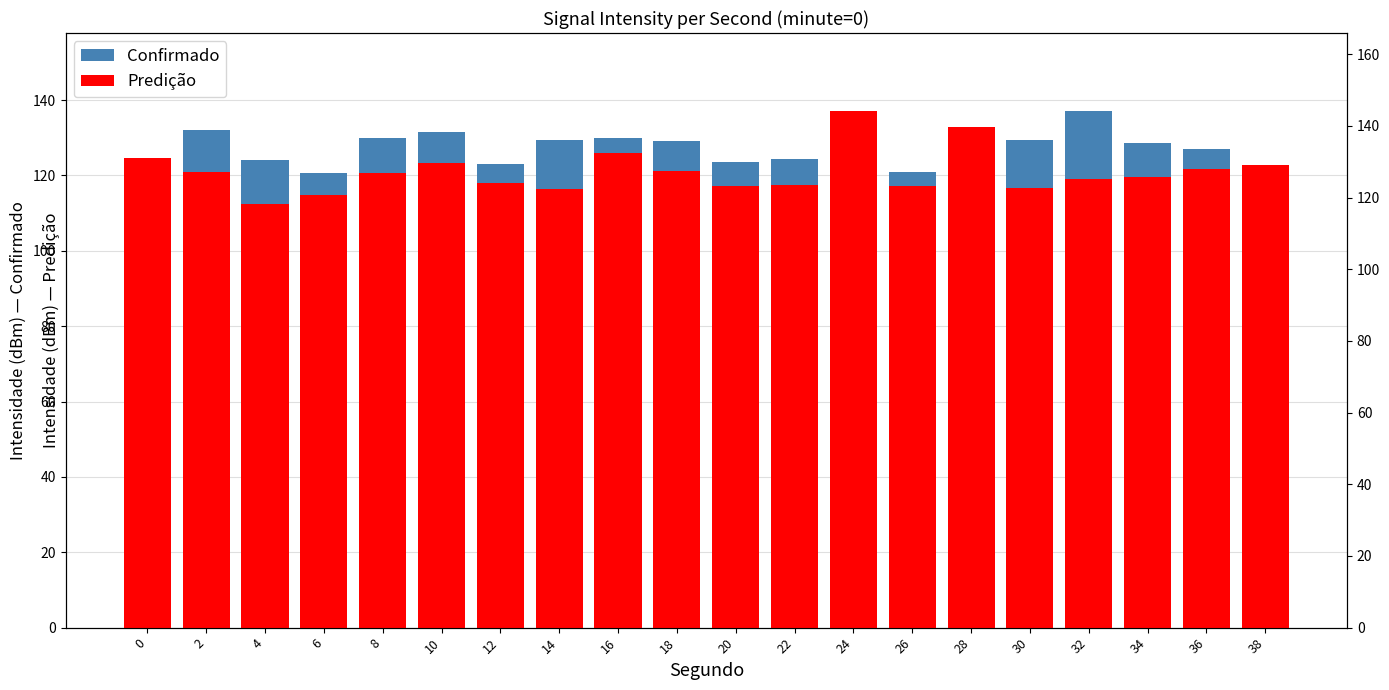

Rank the series at 32 from lowest to highest value.

Predição, Confirmado